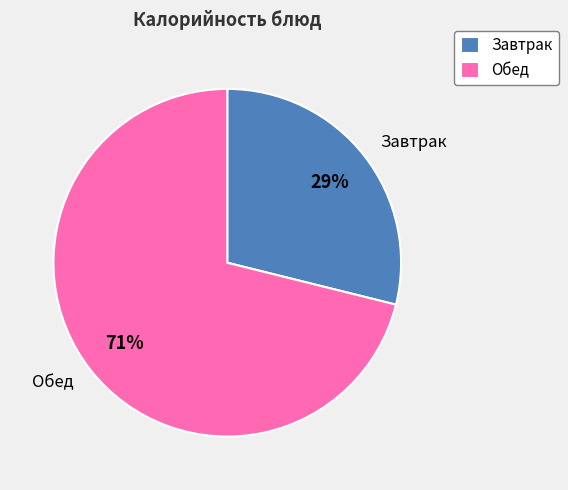

Which has a higher value, Обед or Завтрак?

Обед